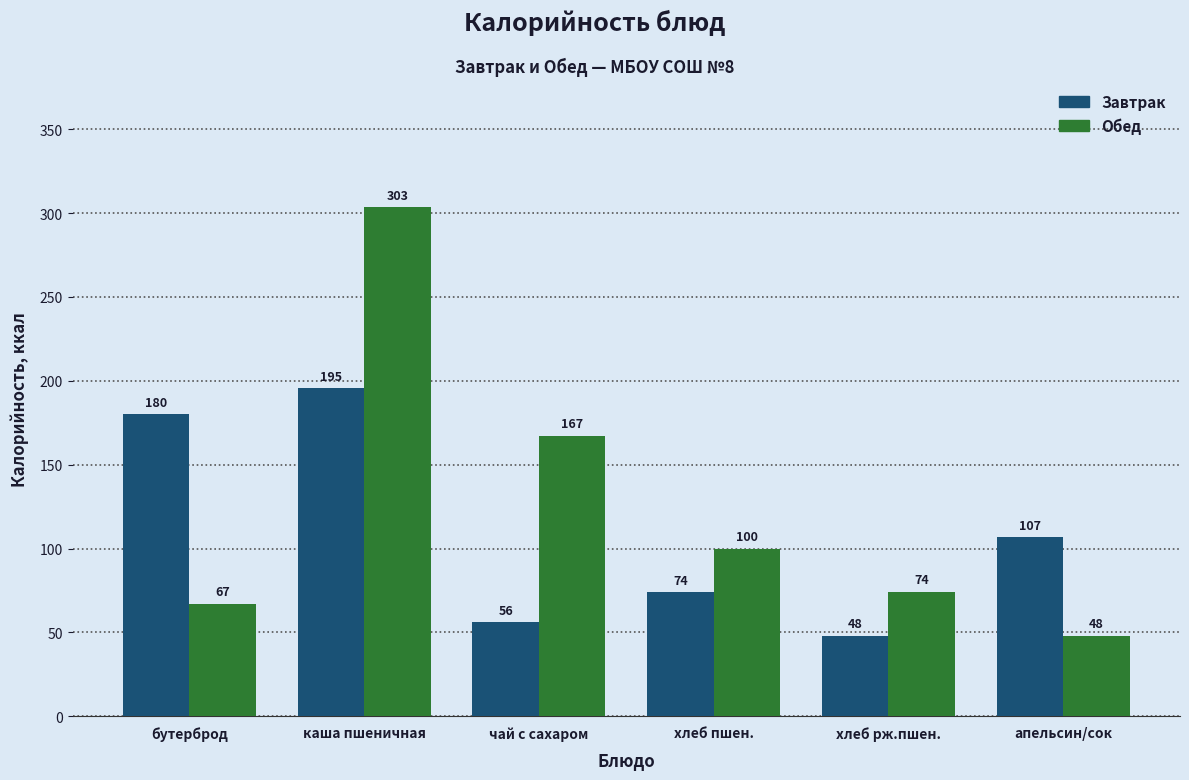

What is the approximate value of Завтрак at бутерброд?

180.0